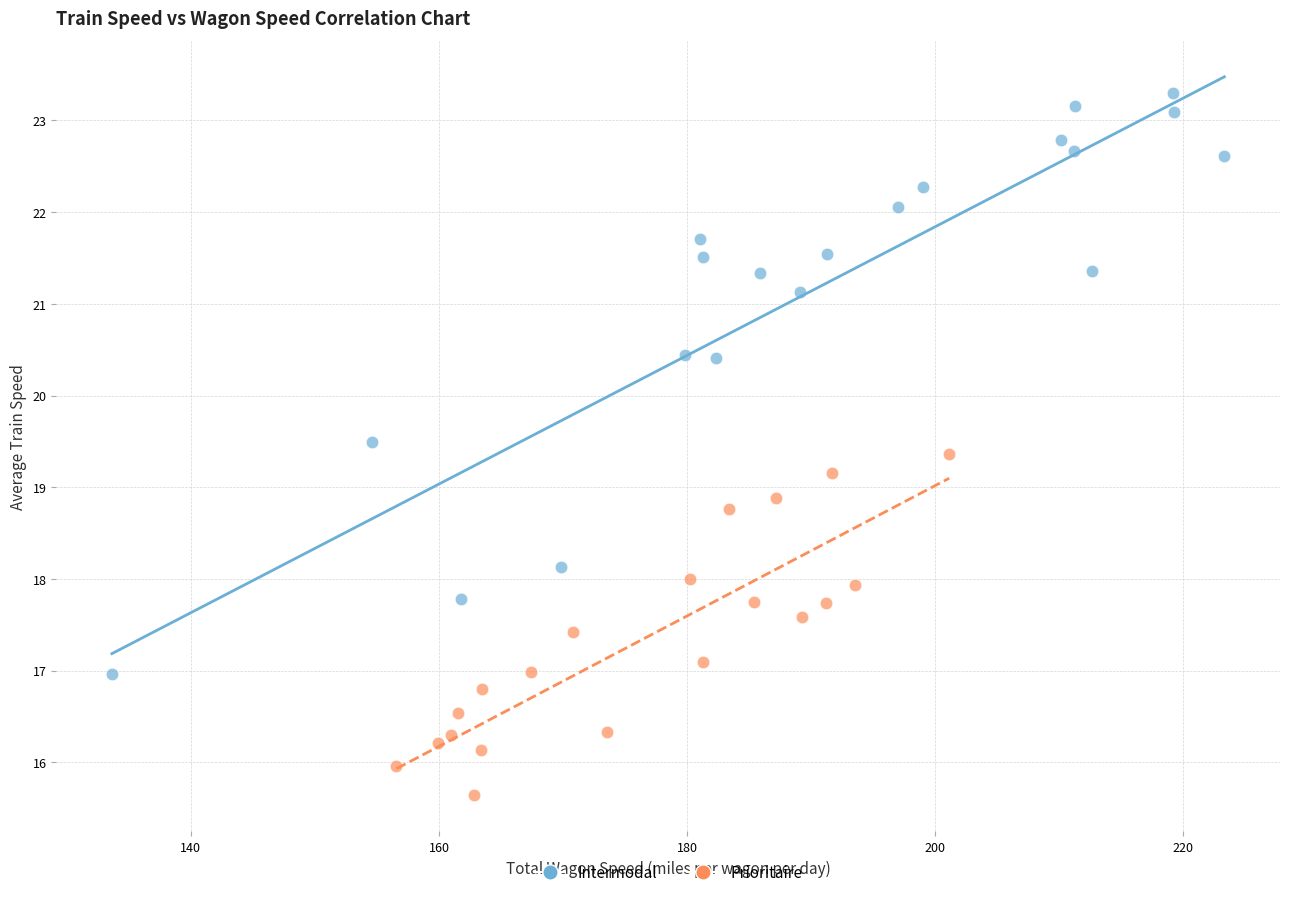

Which series reaches the minimum Y coordinate?

Prioritaire